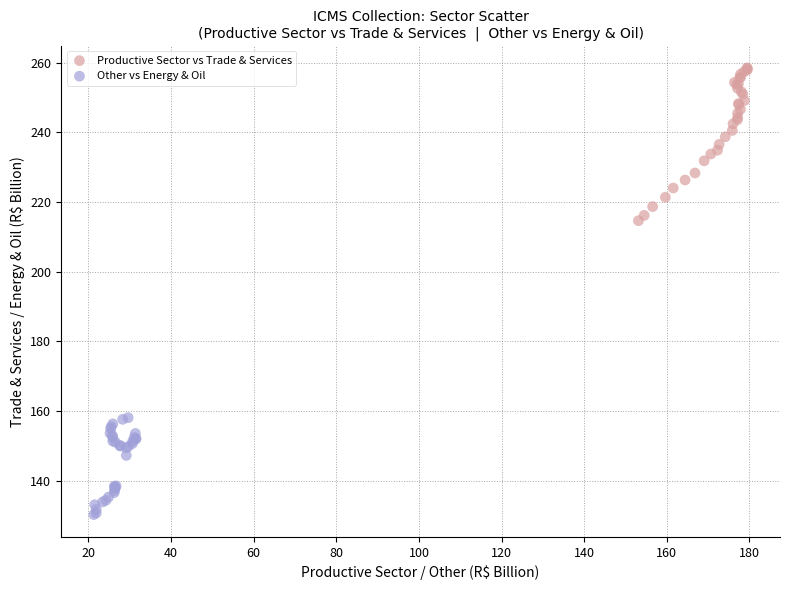

Which series has the widest spread of Y values?

Productive Sector vs Trade & Services